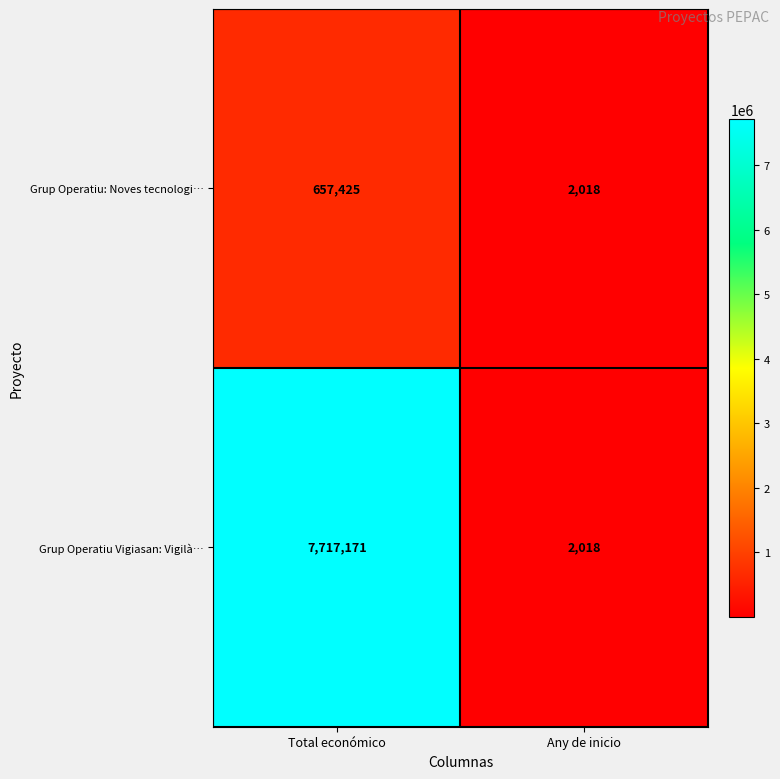

Which series has the largest total across all categories?

Grup Operatiu Vigiasan: Vigilà…